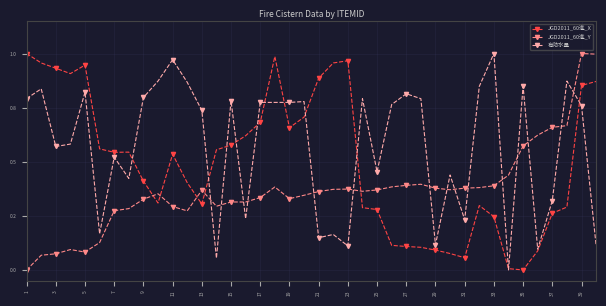

Which category has the lowest value in the JGD2011_60進_Y series?

1